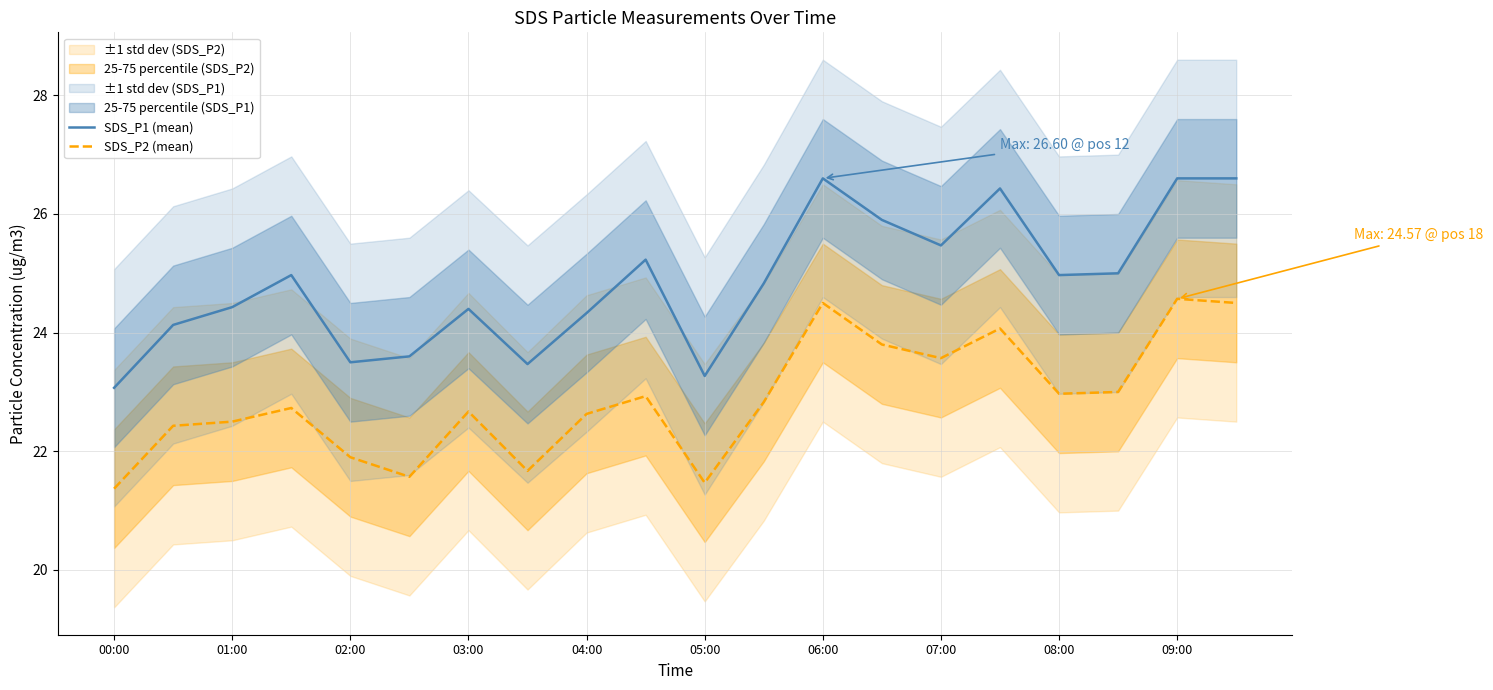

What is the label of the 7th point from the right?

13